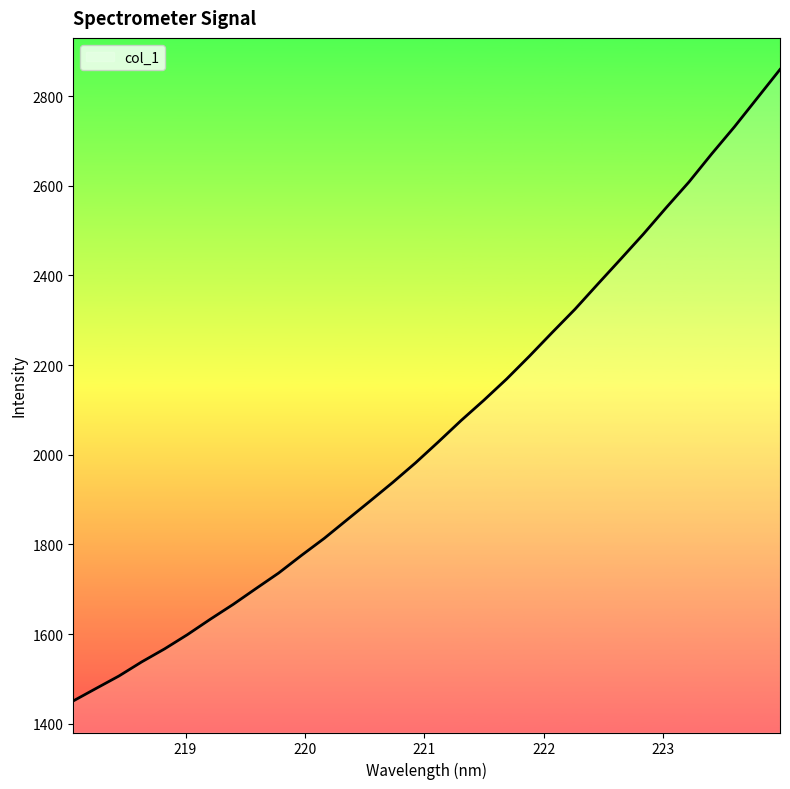

What is the minimum value shown in the chart?

1451.2